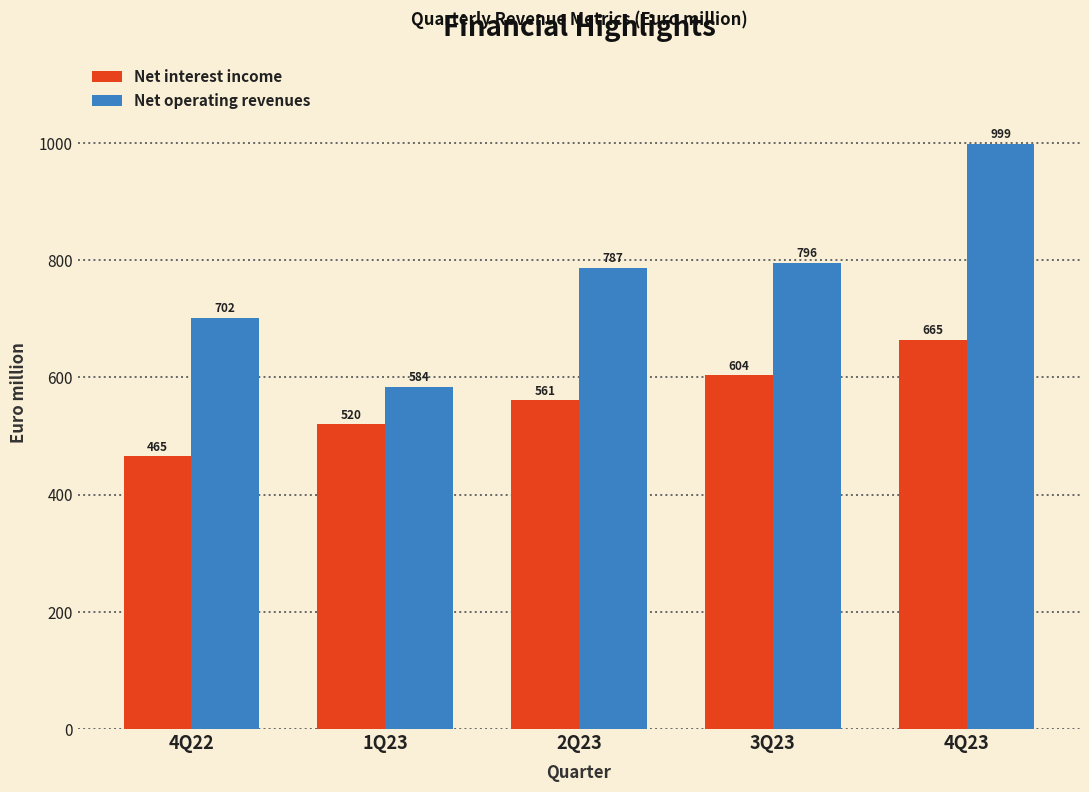

The value of Net interest income at 2Q23 is 560.7. True or false?

True